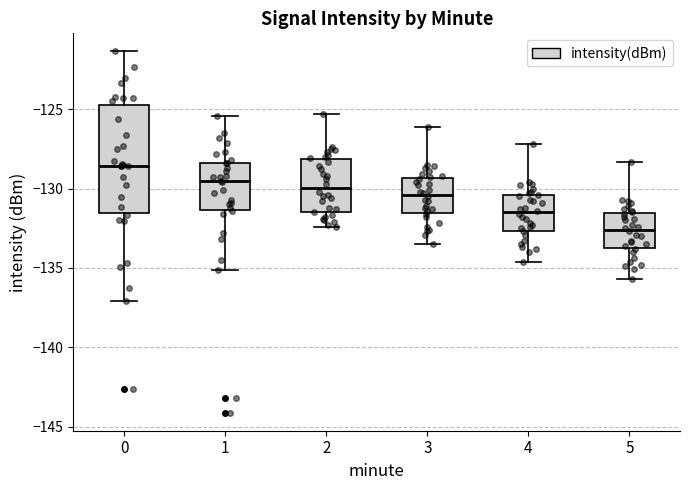

Which box's median line is the highest?

0